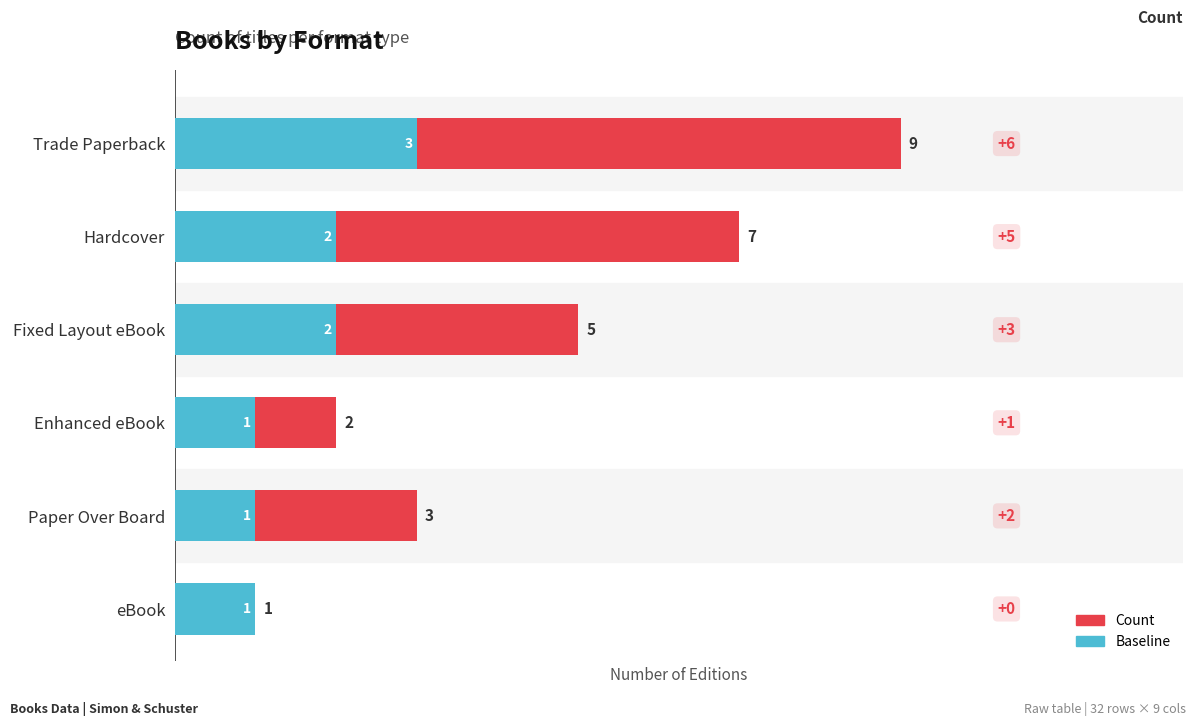

Between Hardcover and Fixed Layout eBook, which series saw the biggest shift?

Count